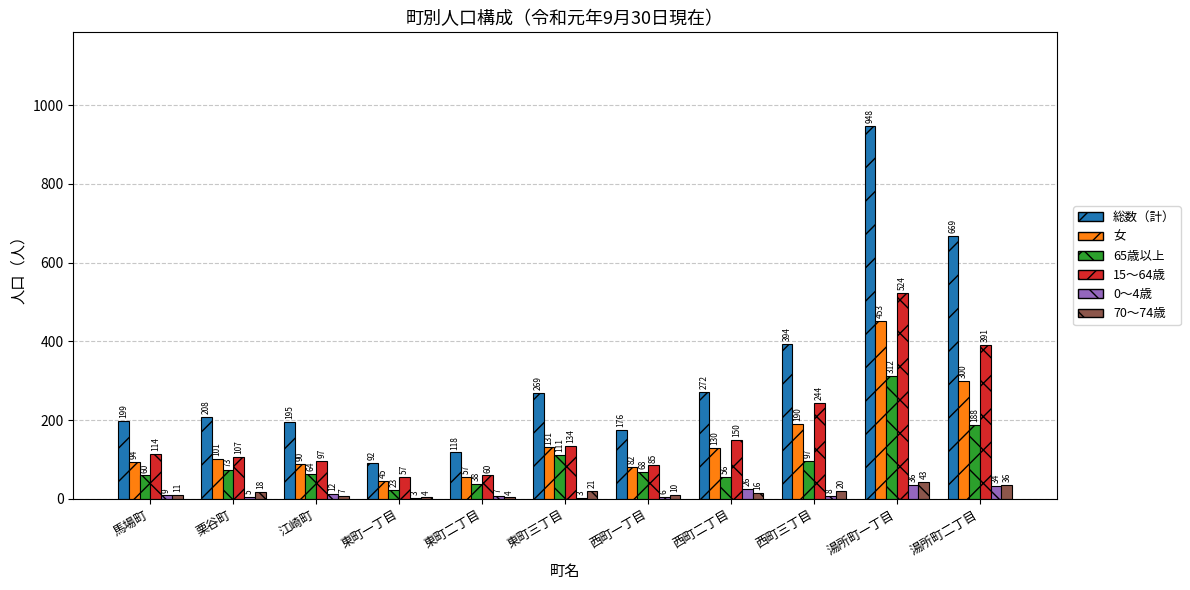

Which series changed the most between 馬場町 and 江崎町?

15～64歳